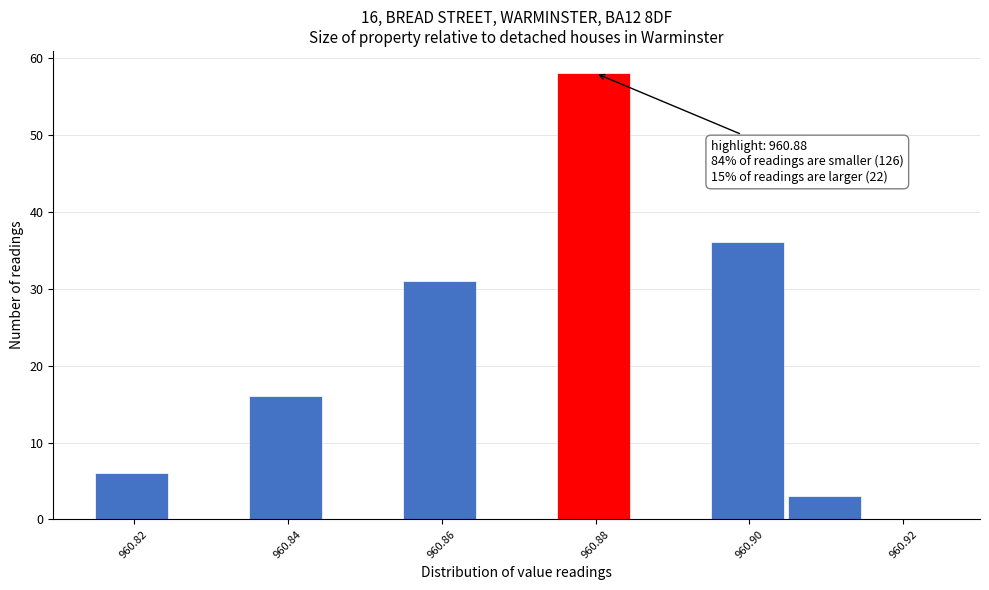

Which range on the x-axis has the tallest bar?

960.875 to 960.885